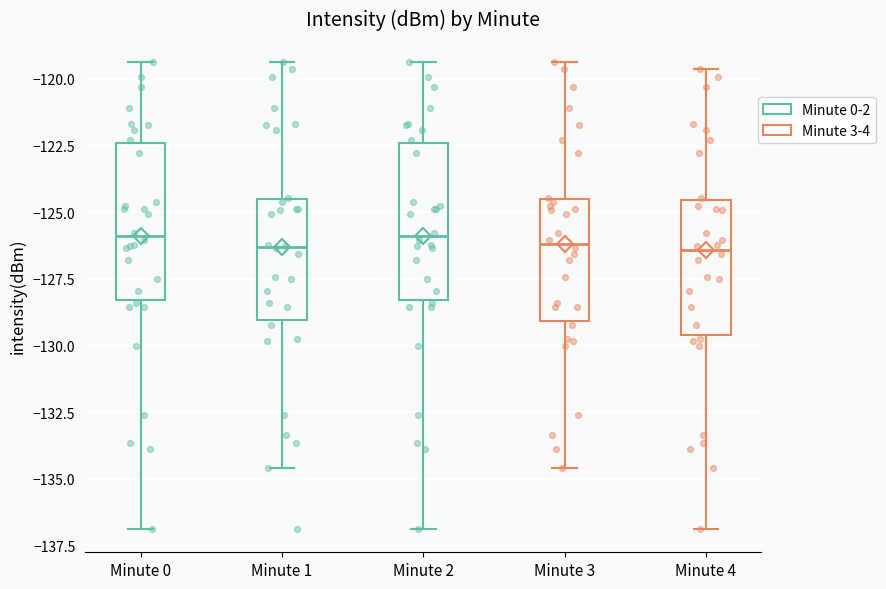

Reading left to right, transcribe this box plot: for each box, give where its median line is, the range the box spans, and where its two whiskers end, as read against the y-axis. The values are not printed on the chart, so give them approximately, as read against the axis.

Minute 0: median -126.0, box -128.5 to -122.5, whiskers -137.0 to -119.5
Minute 1: median -126.5, box -129.0 to -124.5, whiskers -134.5 to -119.5
Minute 2: median -126.0, box -128.5 to -122.5, whiskers -137.0 to -119.5
Minute 3: median -126.0, box -129.0 to -124.5, whiskers -134.5 to -119.5
Minute 4: median -126.5, box -129.5 to -124.5, whiskers -137.0 to -119.5